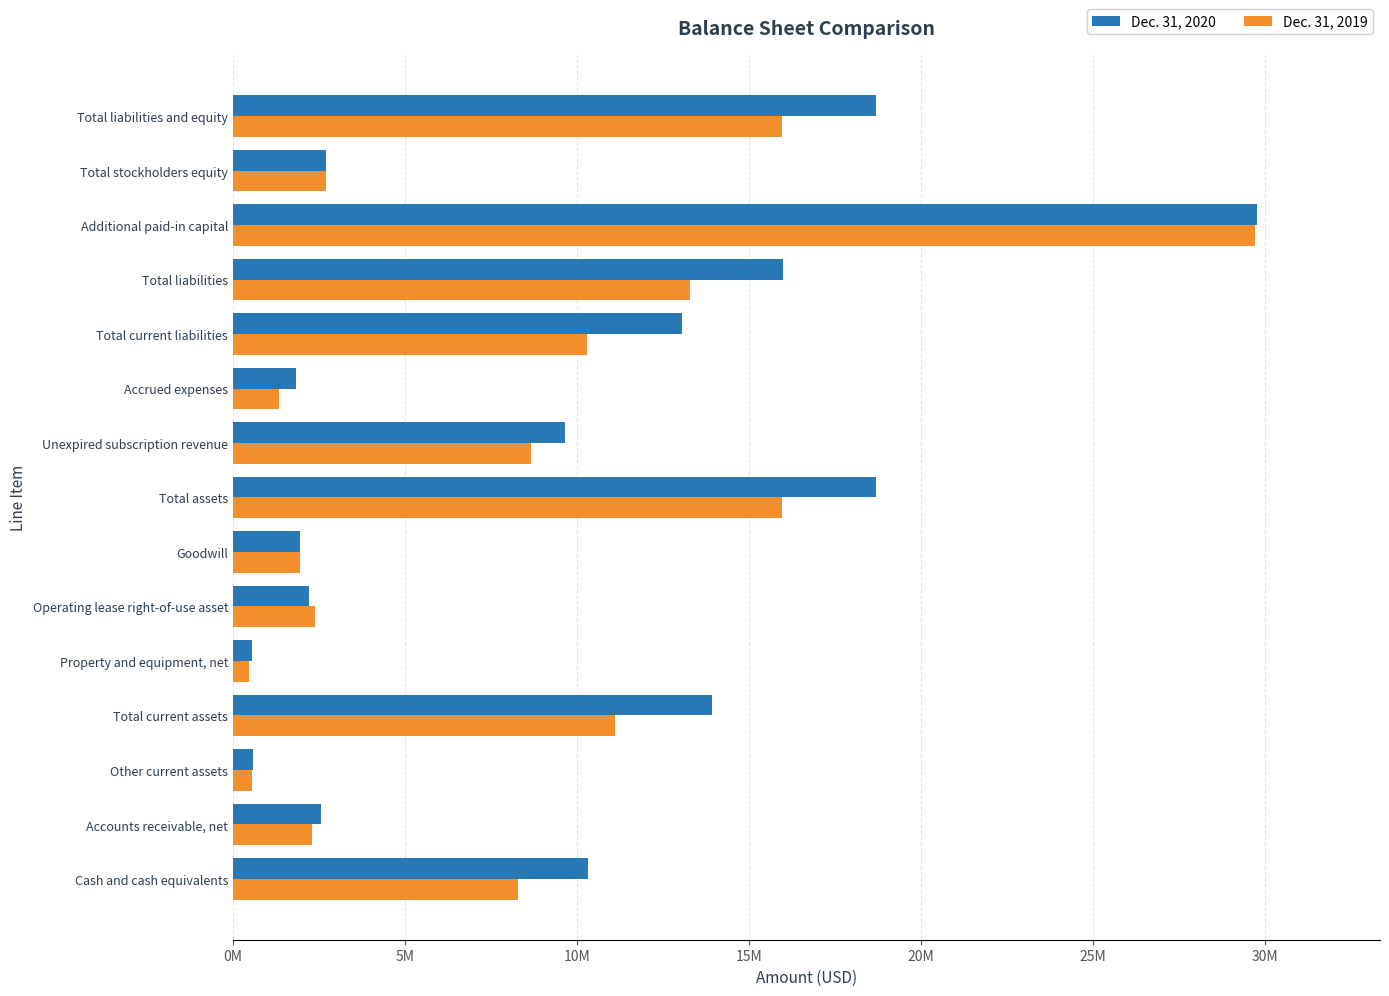

What is the value of the Dec. 31, 2020 bar at the 2nd from the left?

2557443